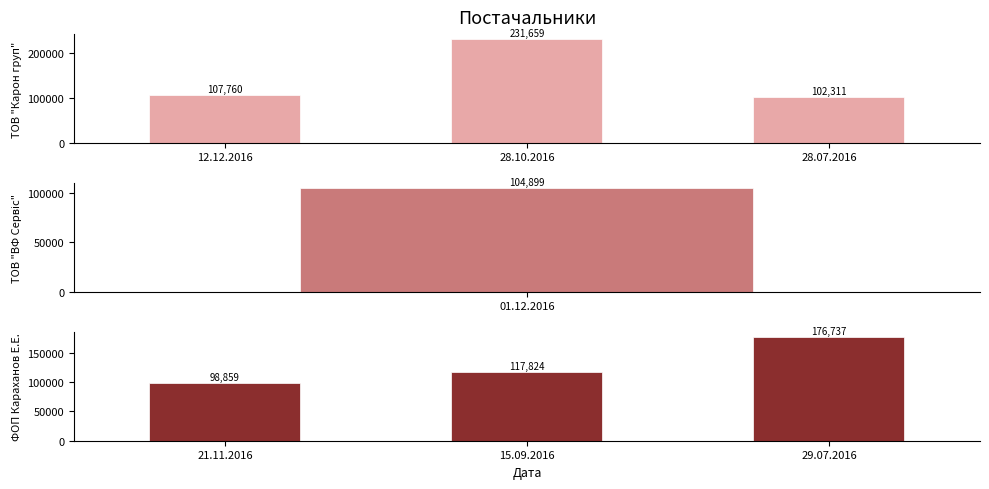

What is the minimum value for ТОВ "Карон груп"?

102311.0